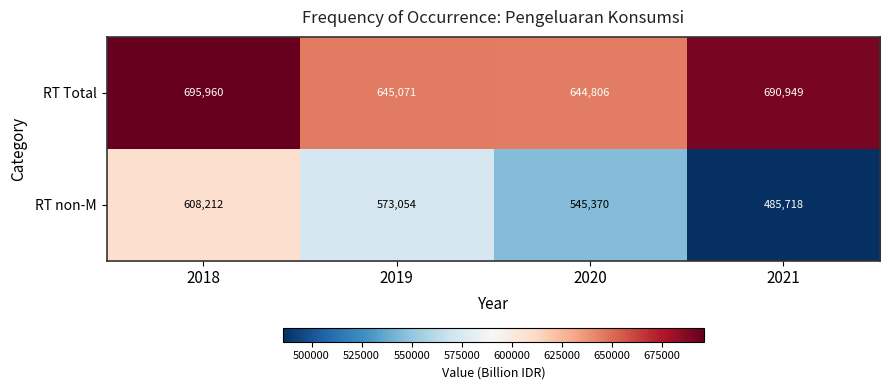

At how many categories does at least one series exceed 632070?

4